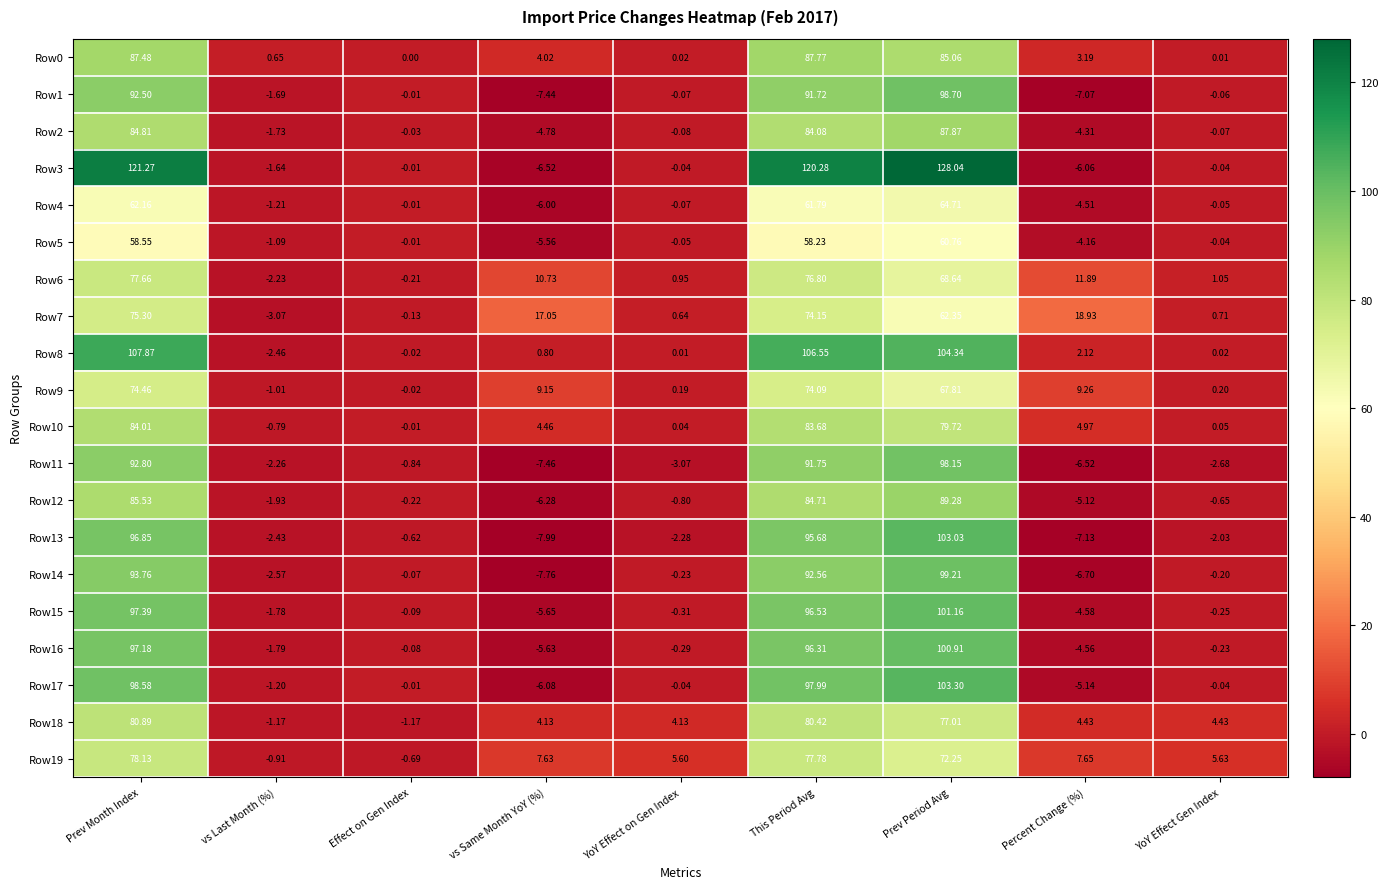

Is the value of Row14 at YoY Effect Gen Index greater than the value of Row5 at This Period Avg?

No